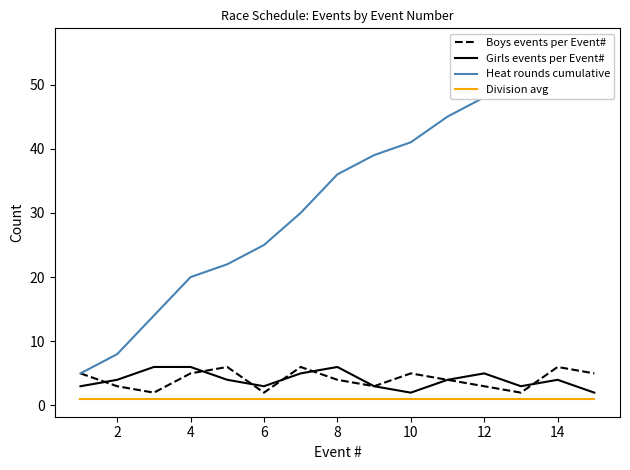

True or false: Heat rounds cumulative and Boys events per Event# cross at least once.

False